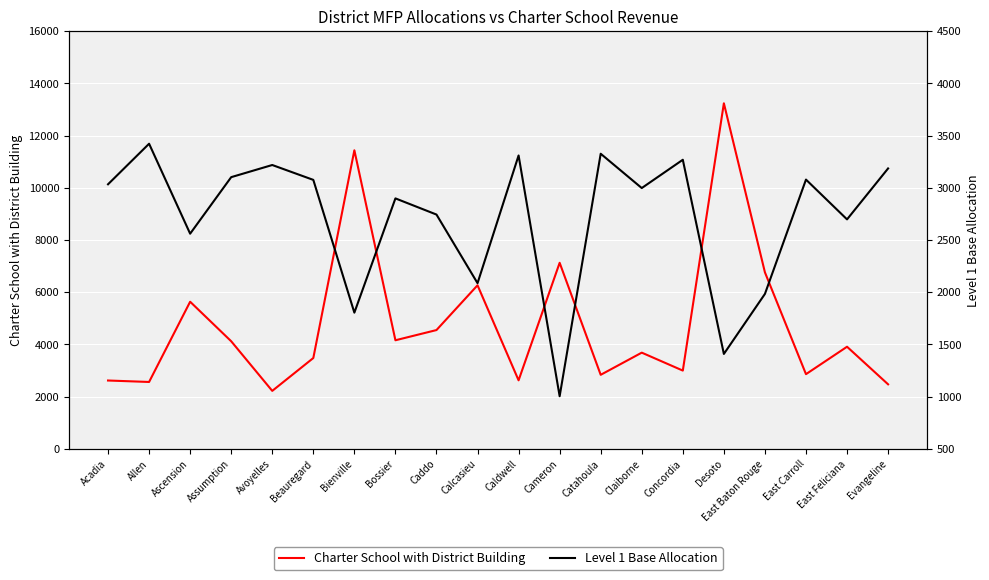

How many distinct data groups are displayed?

2